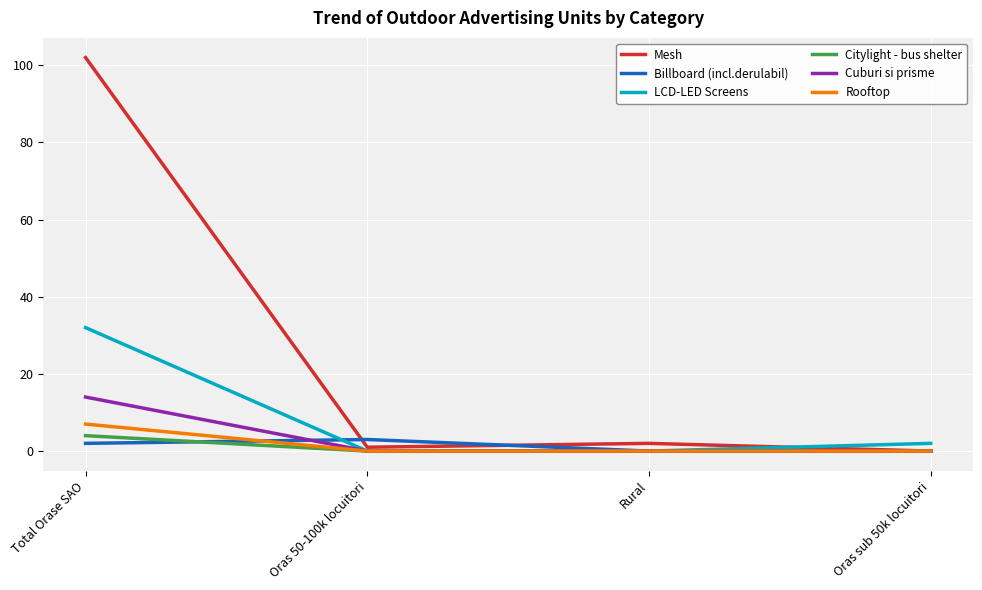

True or false: LCD-LED Screens has a value of 8 at Total Orase SAO.

False